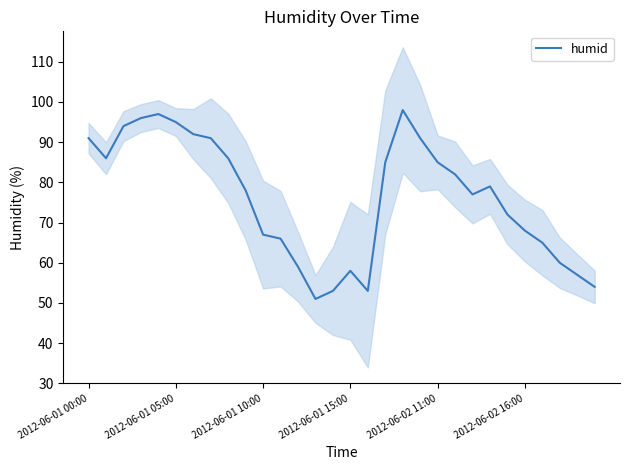

Between 22 and 15, which is larger?

22